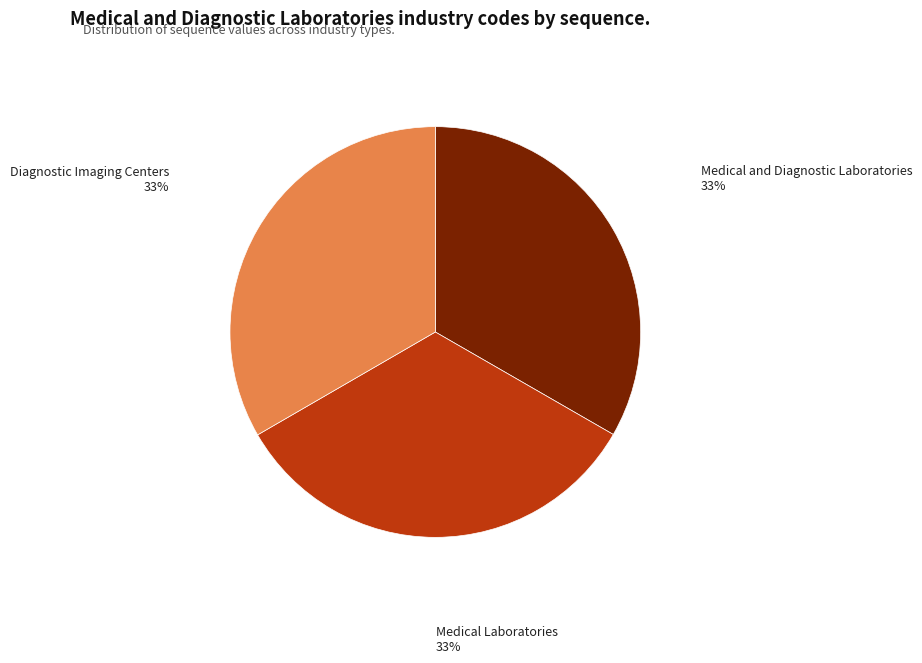

To the nearest percent, what percentage of the pie is Medical Laboratories?

33%